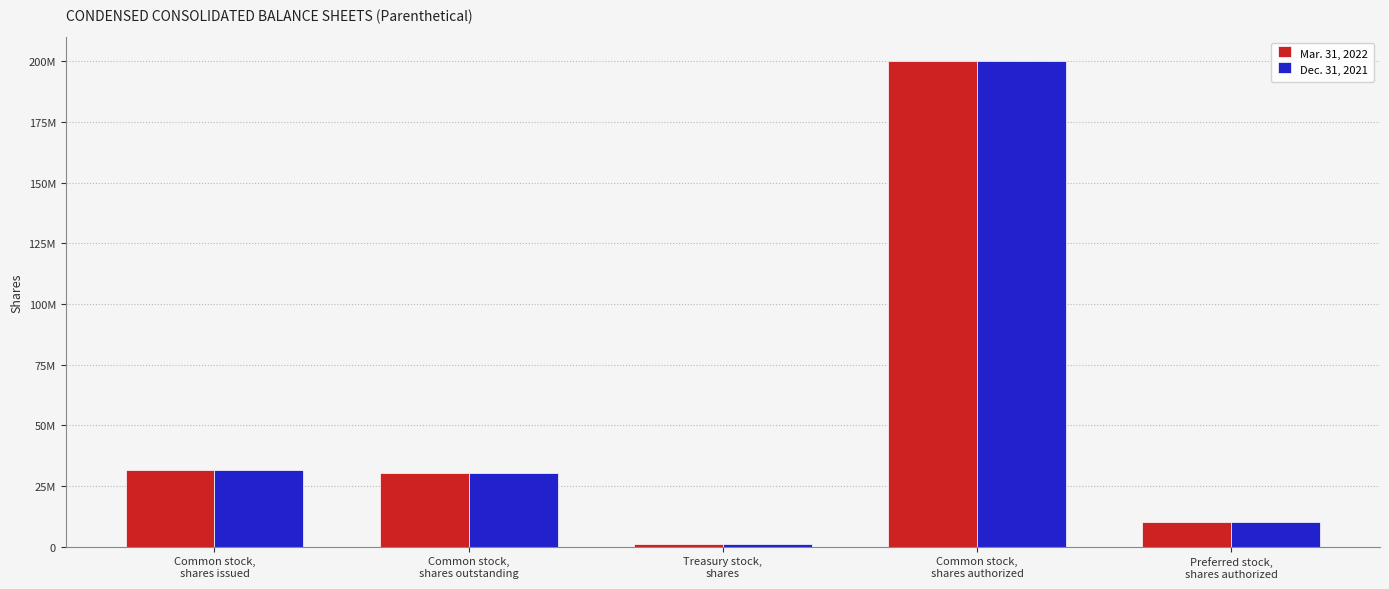

What is the label of the 3rd bar from the right?

Treasury stock,
shares